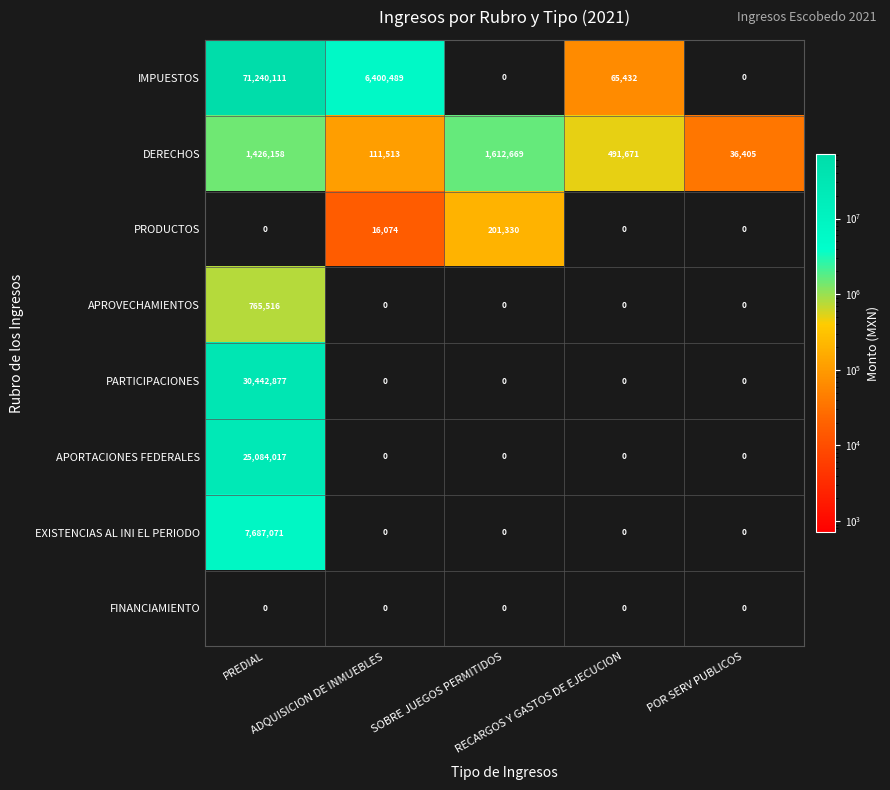

Between PREDIAL and ADQUISICION DE INMUEBLES, which series saw the biggest shift?

IMPUESTOS